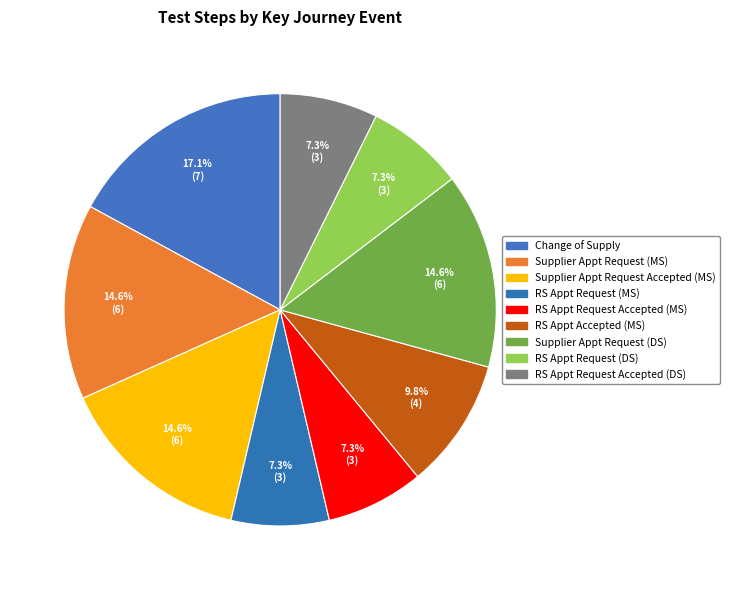

How many segments does this pie chart have?

9